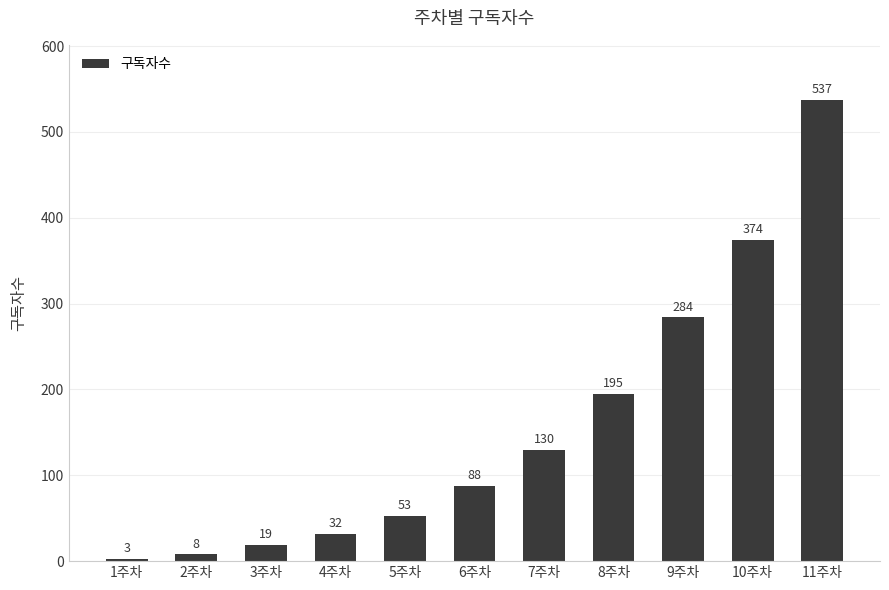

Reading left to right, list all the values displayed in this chart.

3	8	19	32	53	88	130	195	284	374	537